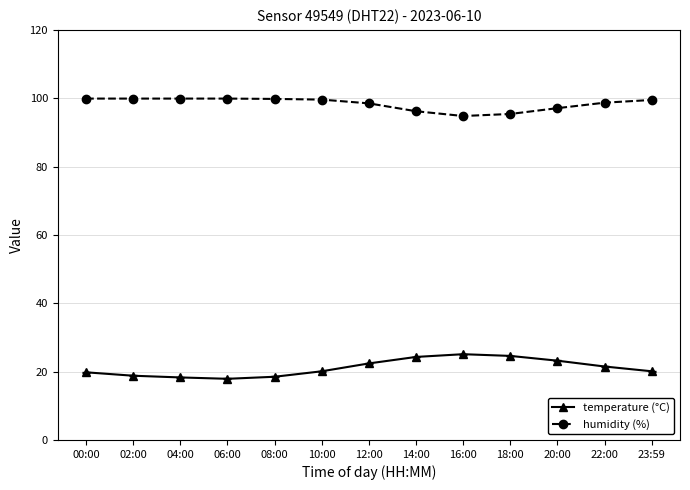

What is the spread (max minus min) of values at 02:00?

81.1